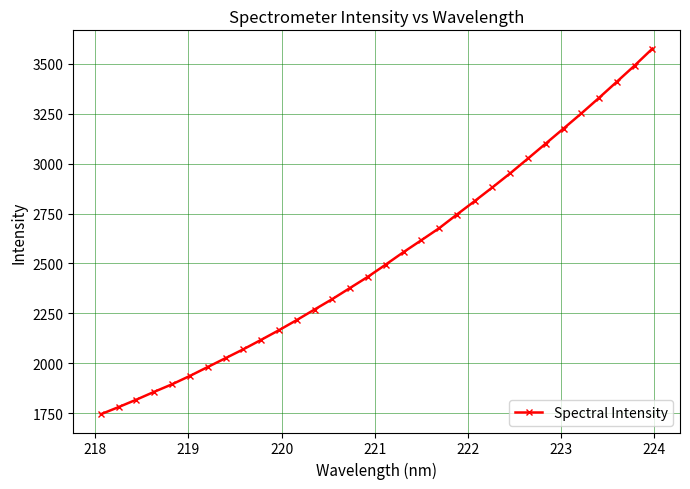

What is the value of the 5th point from the left?

1895.2